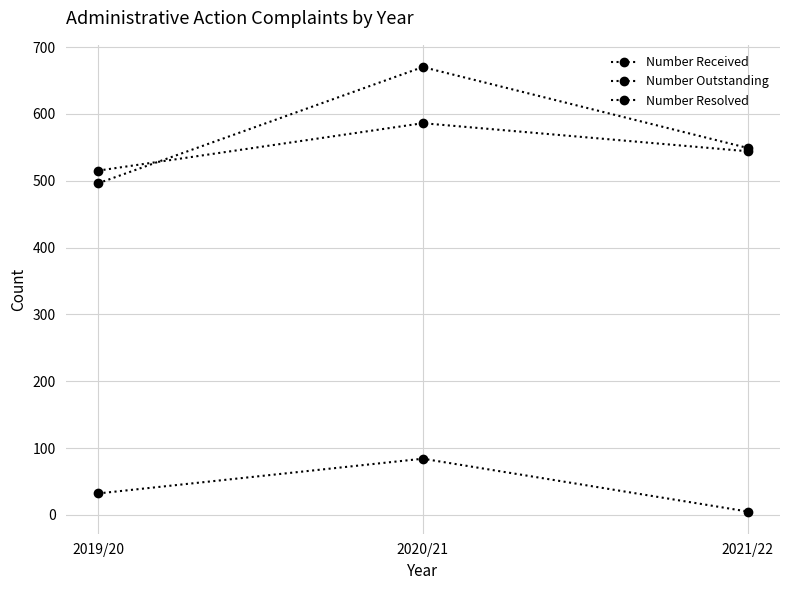

How many data points in Number Resolved are less than 544?

1